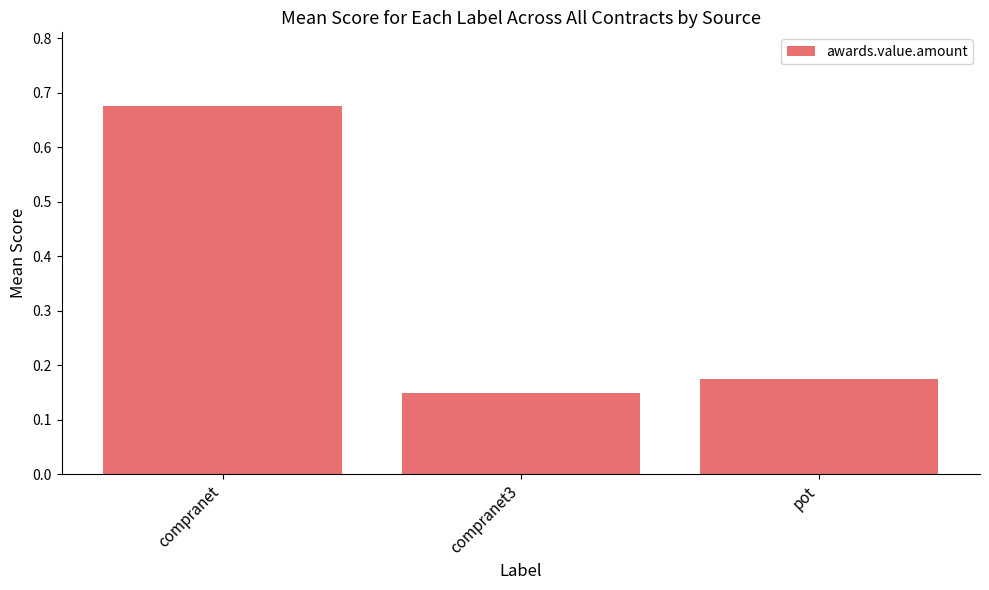

At which category does the chart reach its peak across all series?

compranet